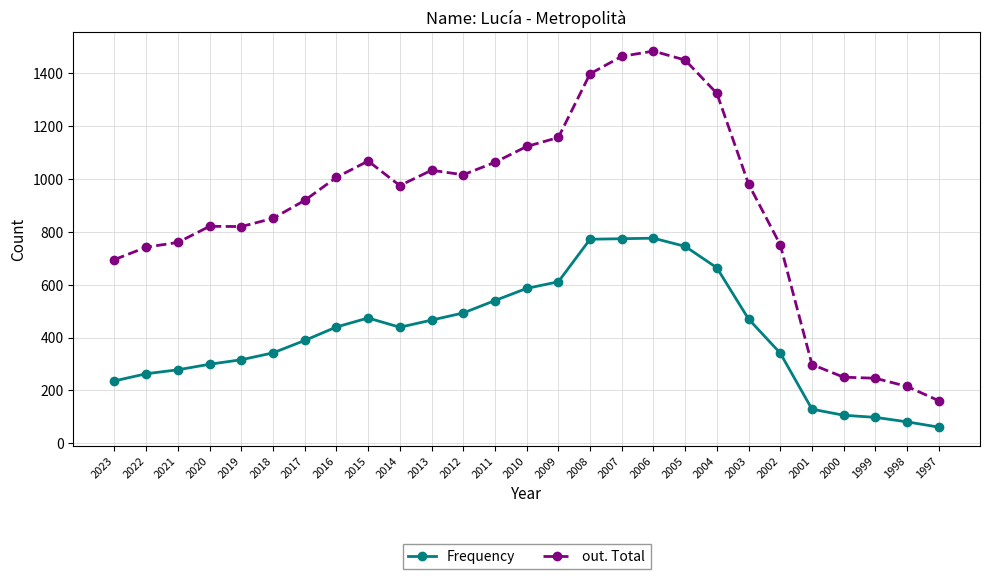

At which label does Frequency reach its minimum?

1997